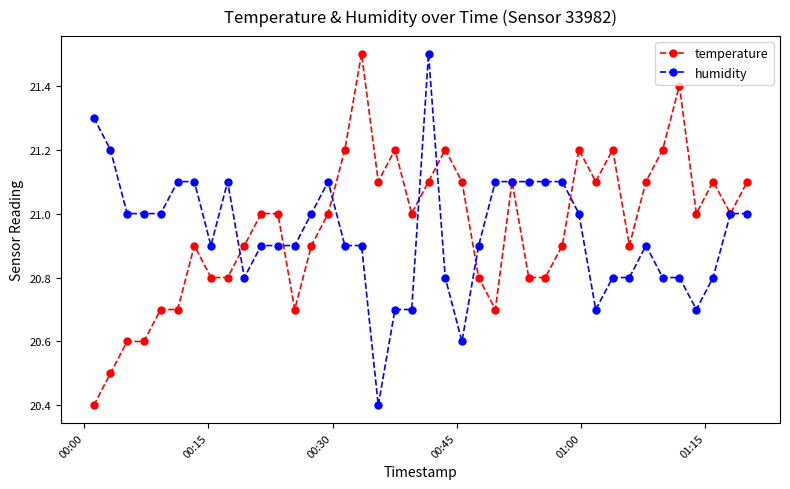

At how many categories does at least one series exceed 20?

40